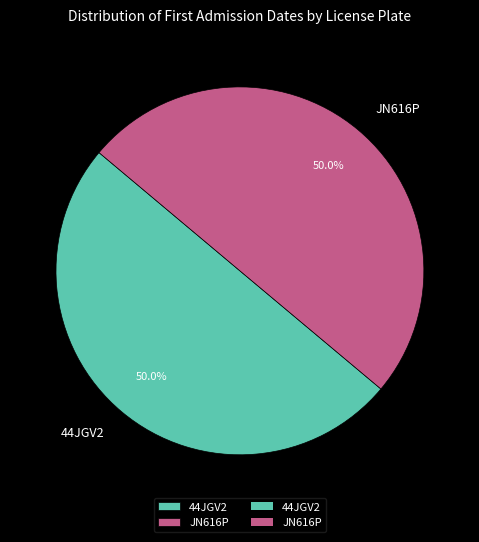

Approximately how many times larger is the value at JN616P compared to 44JGV2?

1.0